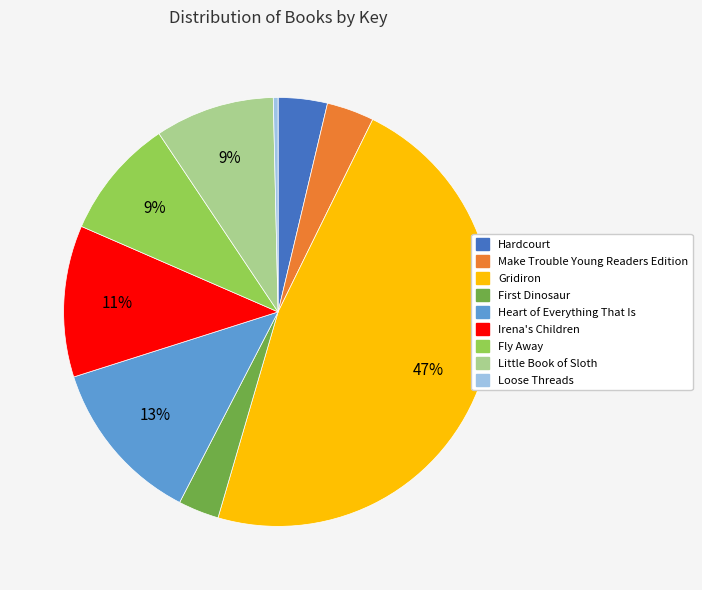

Combined, do Hardcourt and Heart of Everything That Is account for over 50%?

No